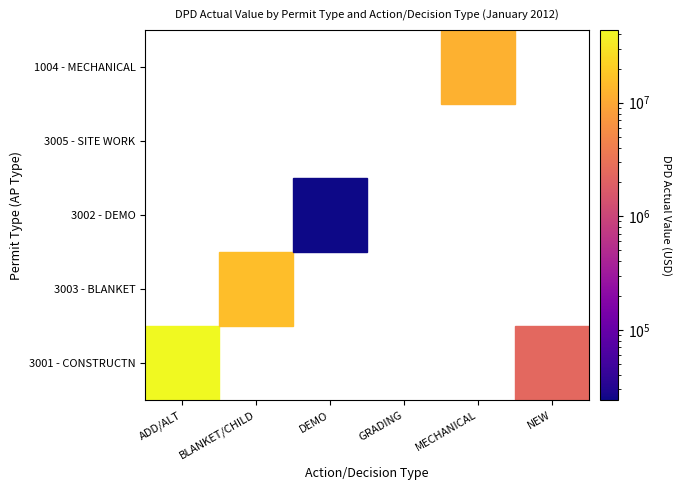

Reading left to right, transcribe all the data shown in this chart.

ADD/ALT: 3001 - CONSTRUCTN=43762148	3003 - BLANKET=0	3002 - DEMO=0	3005 - SITE WORK=0	1004 - MECHANICAL=0
BLANKET/CHILD: 3001 - CONSTRUCTN=0	3003 - BLANKET=15428929	3002 - DEMO=0	3005 - SITE WORK=0	1004 - MECHANICAL=0
DEMO: 3001 - CONSTRUCTN=0	3003 - BLANKET=0	3002 - DEMO=24000	3005 - SITE WORK=0	1004 - MECHANICAL=0
GRADING: 3001 - CONSTRUCTN=0	3003 - BLANKET=0	3002 - DEMO=0	3005 - SITE WORK=0	1004 - MECHANICAL=0
MECHANICAL: 3001 - CONSTRUCTN=0	3003 - BLANKET=0	3002 - DEMO=0	3005 - SITE WORK=0	1004 - MECHANICAL=11964401
NEW: 3001 - CONSTRUCTN=2392425	3003 - BLANKET=0	3002 - DEMO=0	3005 - SITE WORK=0	1004 - MECHANICAL=0